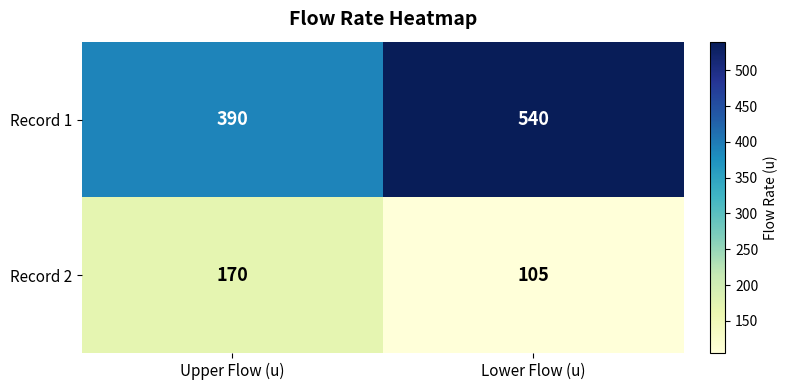

At which label is Record 1 closest to 465?

Upper Flow (u)